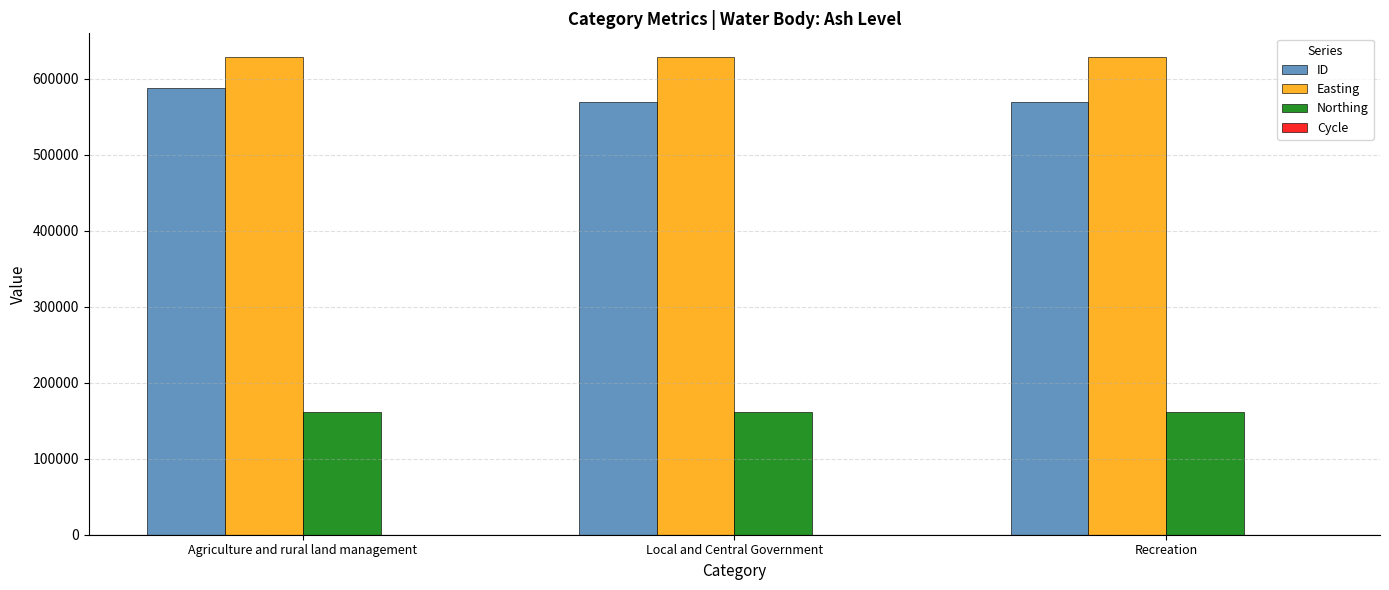

What is the maximum value for ID?

588255